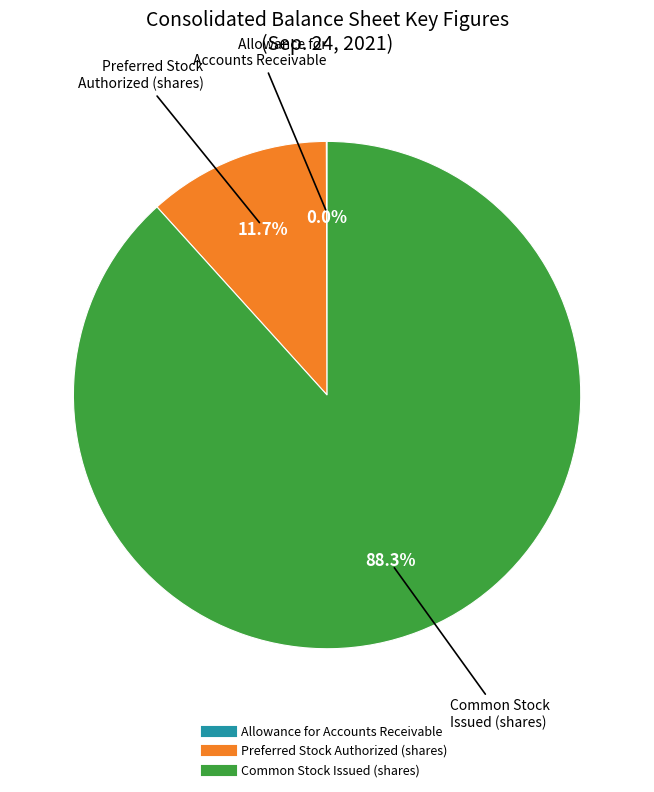

Does any single category account for the majority?

Yes